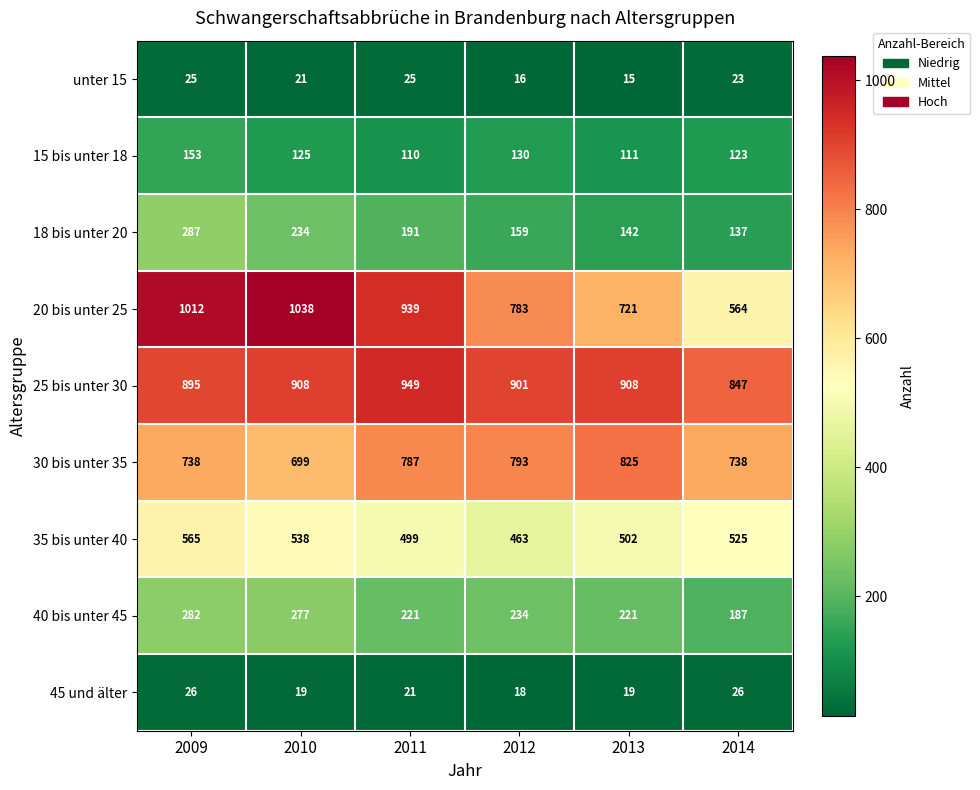

Count the number of categories in the chart.

6